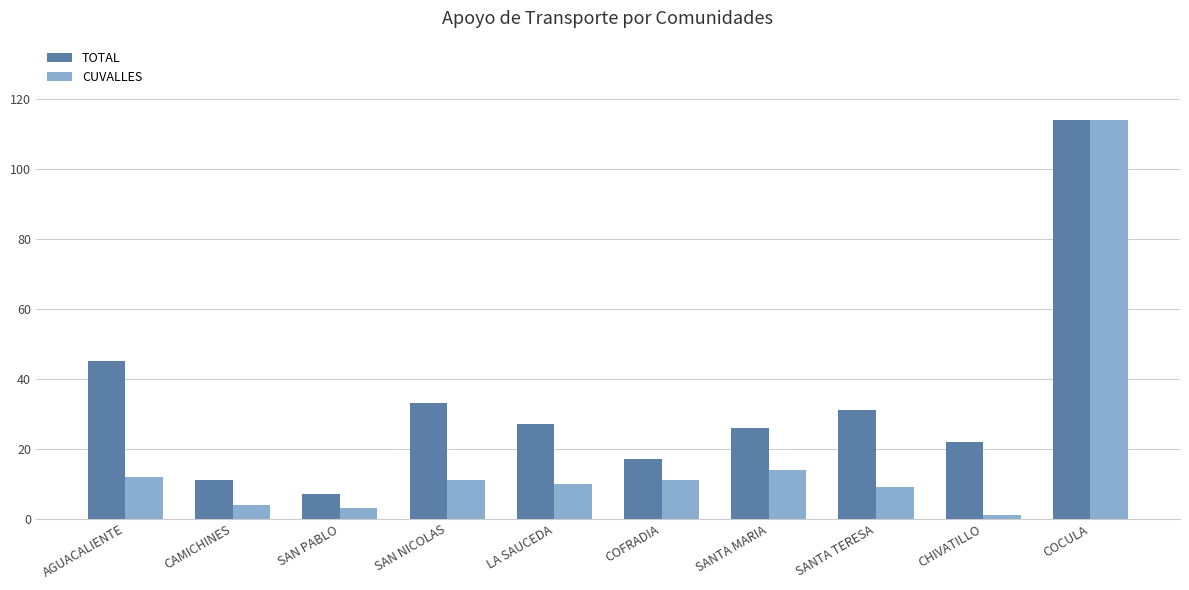

The value of TOTAL at CHIVATILLO is 22. True or false?

True